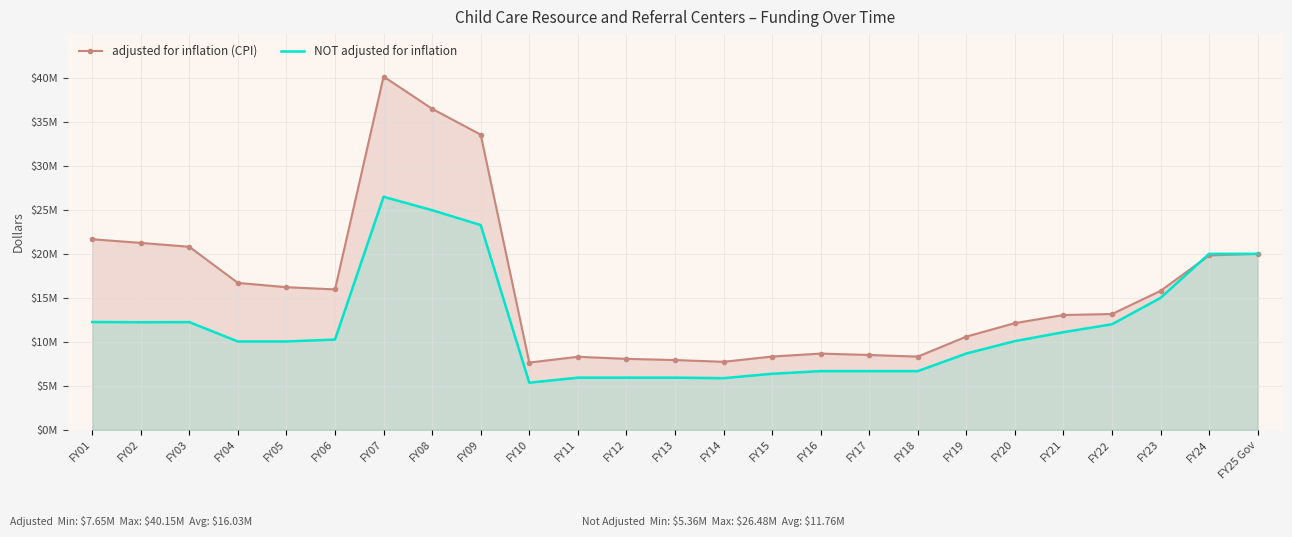

What is the label of the 9th point from the right?

FY17